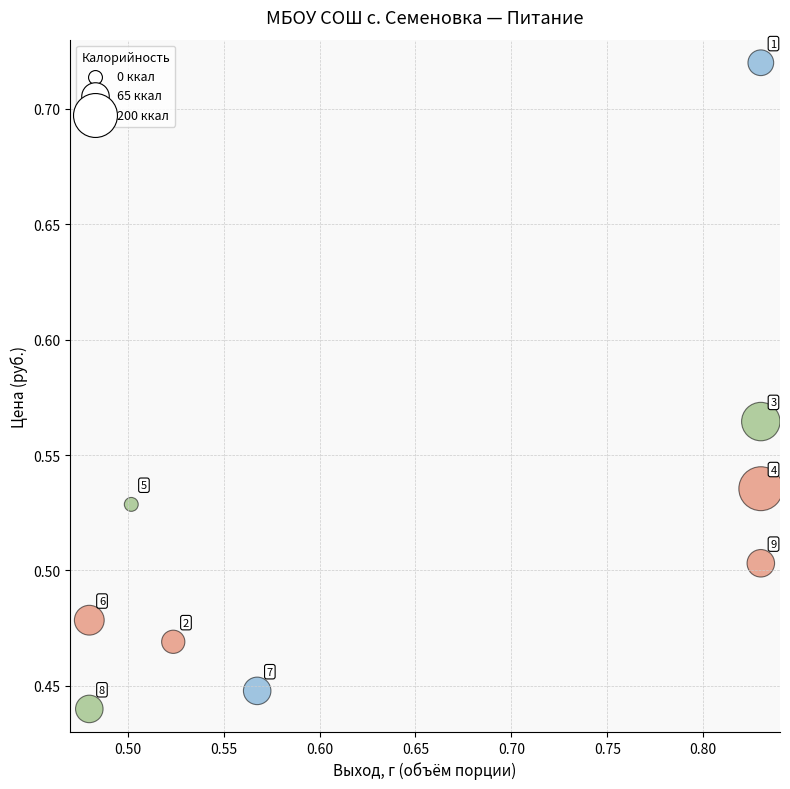

What is the range of Y values (max minus min)?

0.3